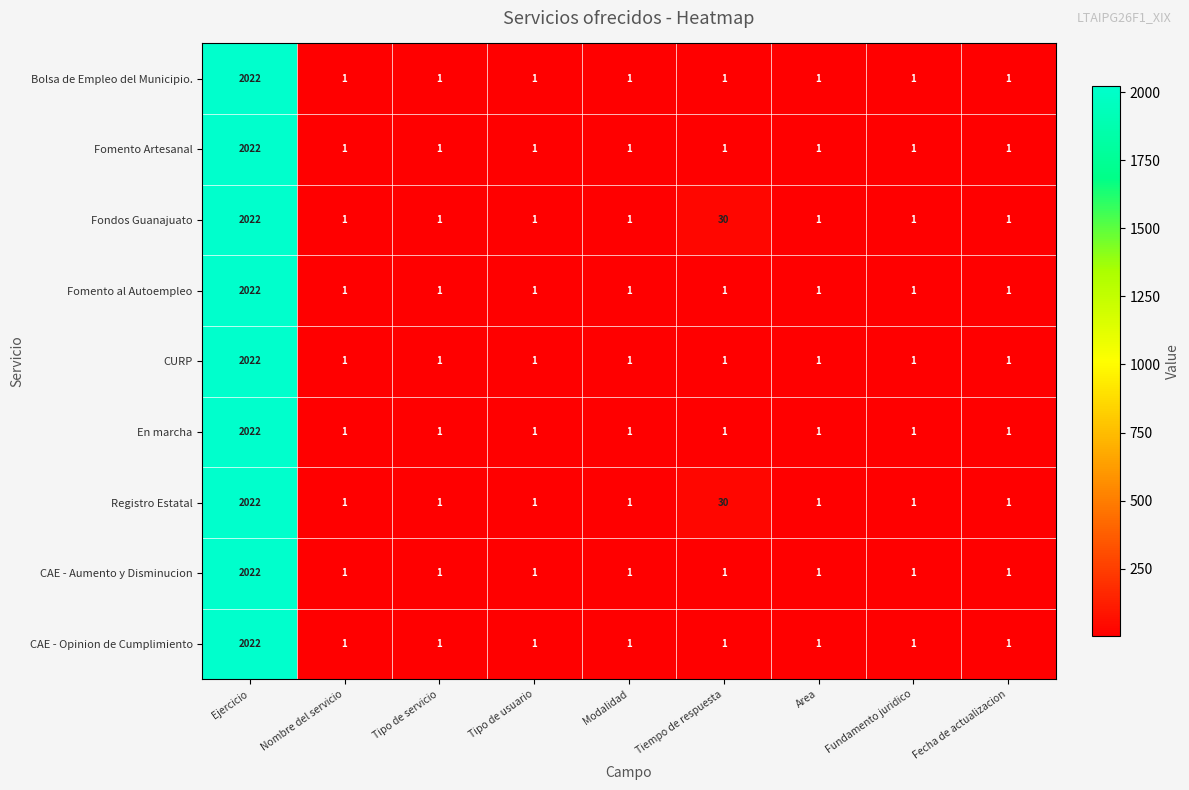

What is the maximum value for CAE - Aumento y Disminucion?

2022